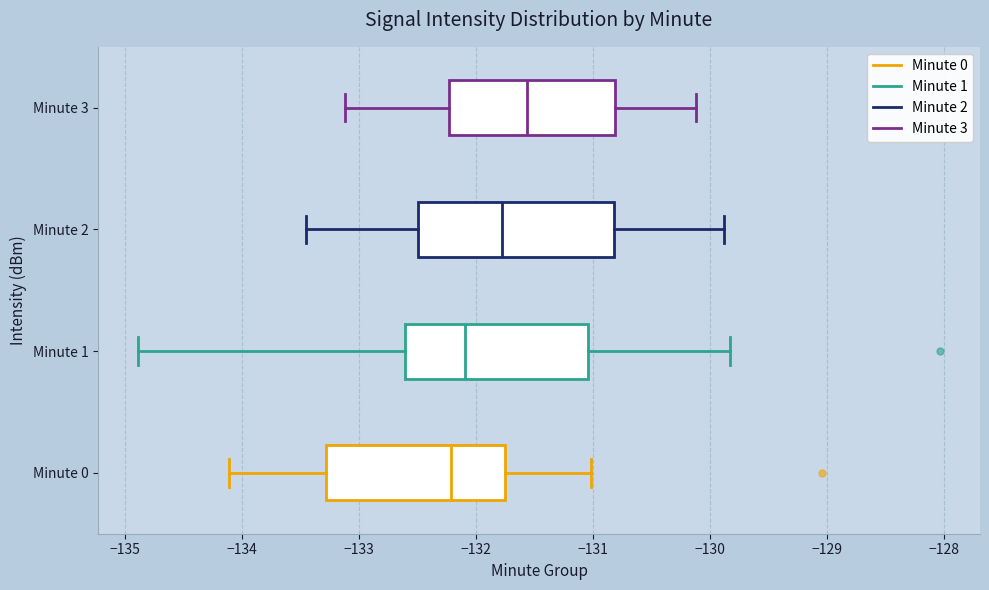

Comparing the boxes themselves (not the whiskers), which one is the widest?

Minute 2